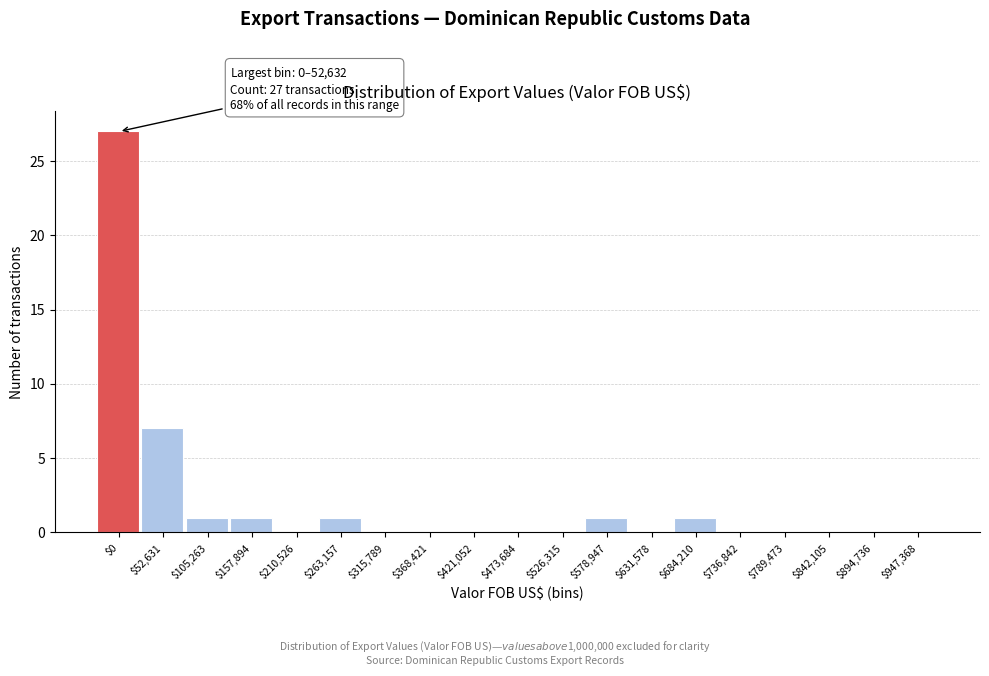

What is the sum of all values?

39